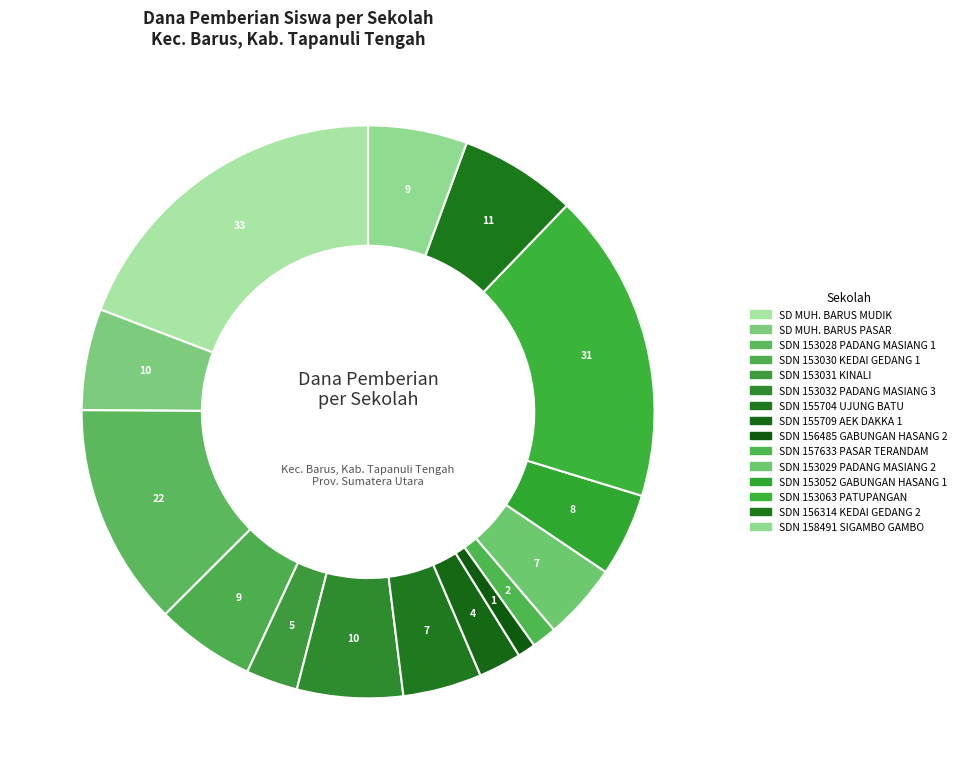

Count the number of slices in the pie.

15